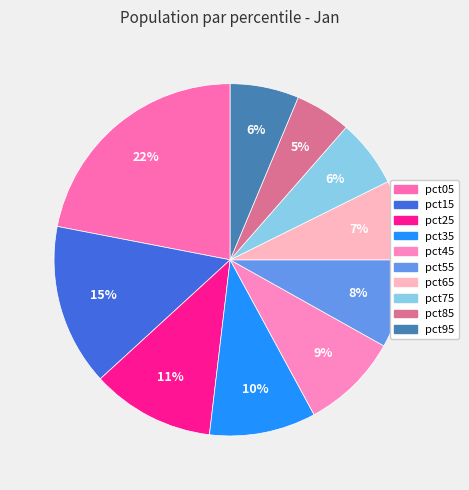

Which slice is the largest?

pct05